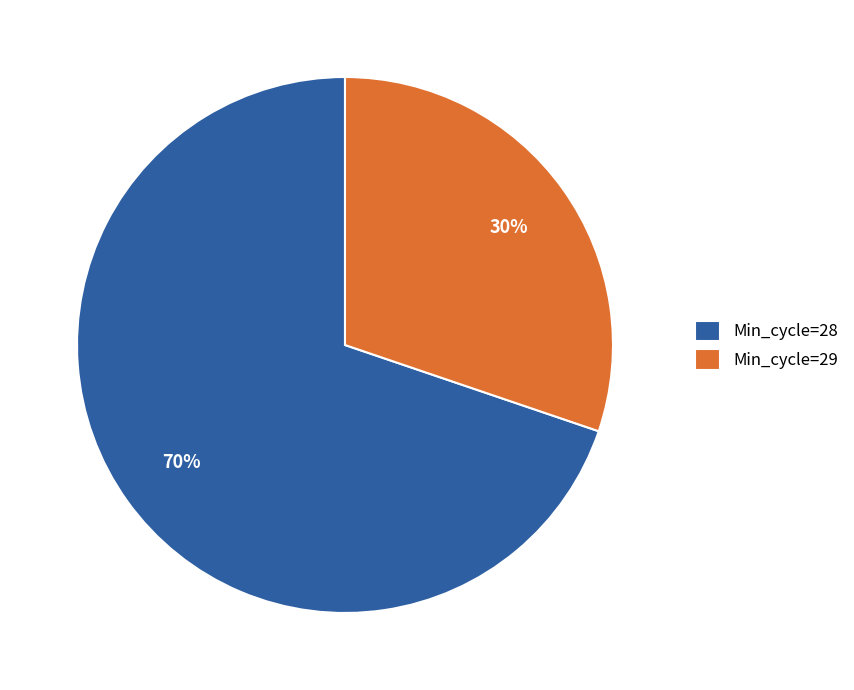

Do Min_cycle=28 and Min_cycle=29 together represent more than half of the pie?

Yes